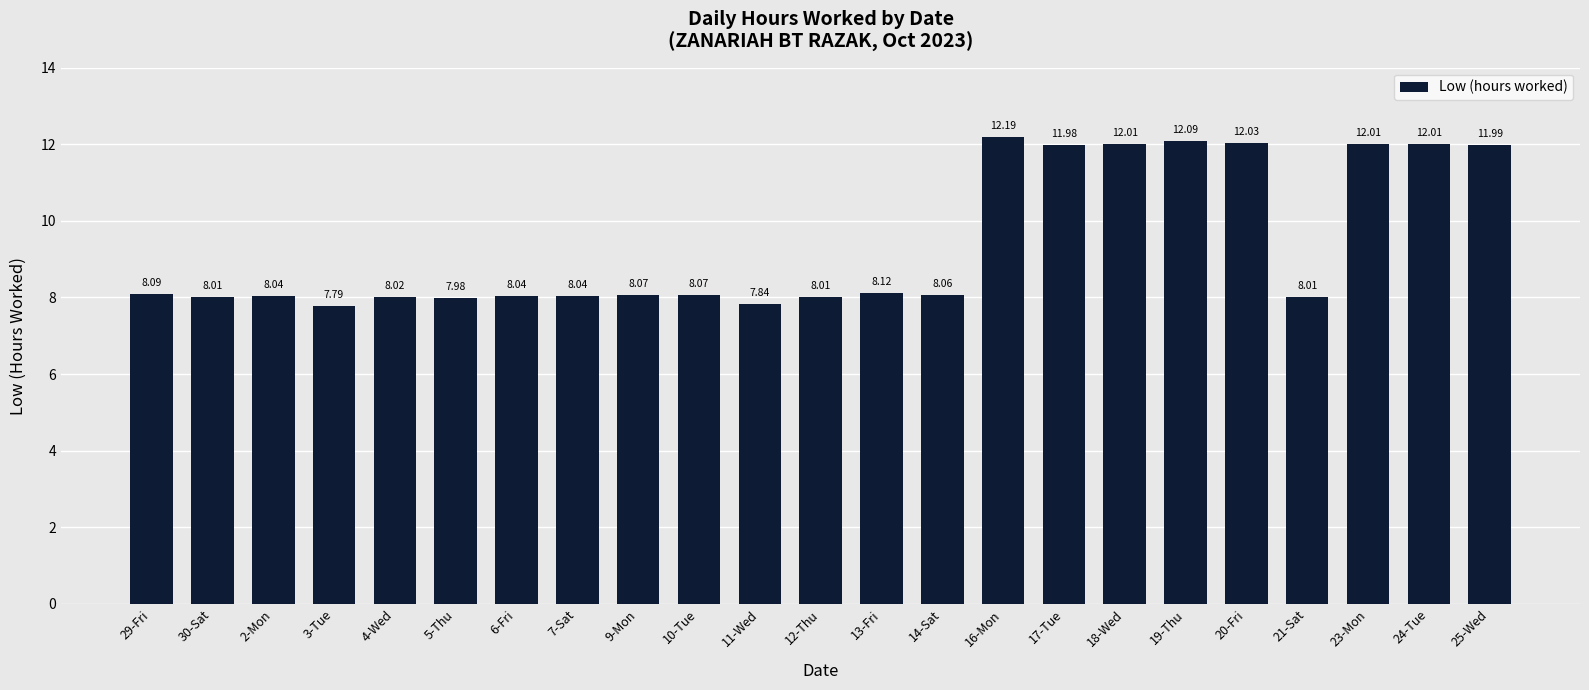

The chart shows a value of 1.8 at 10-Tue. True or false?

False